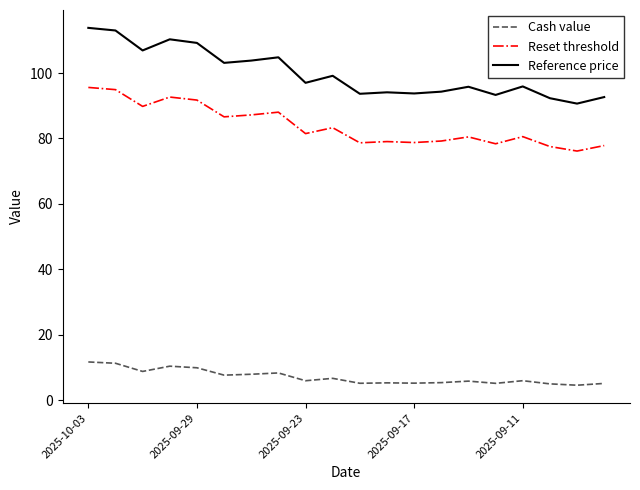

Which series has the largest total across all categories?

Reference price